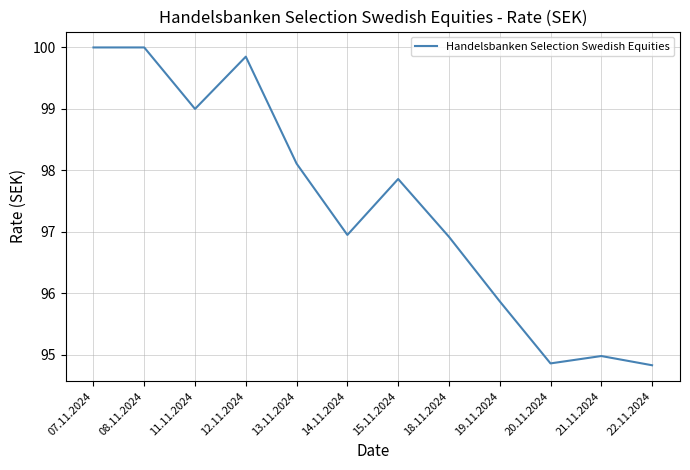

Approximately how many times larger is the value at 22.11.2024 compared to 07.11.2024?

0.9